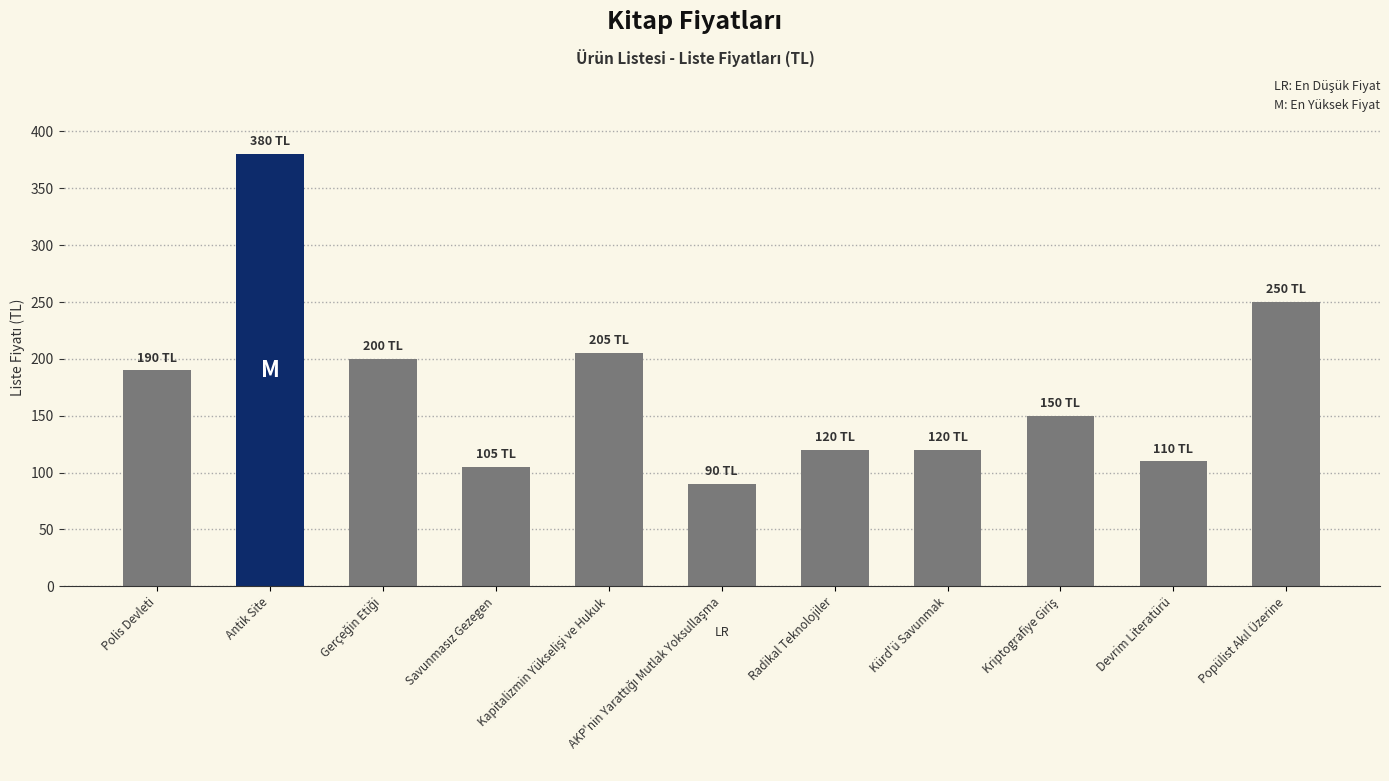

What is the minimum value shown in the chart?

90